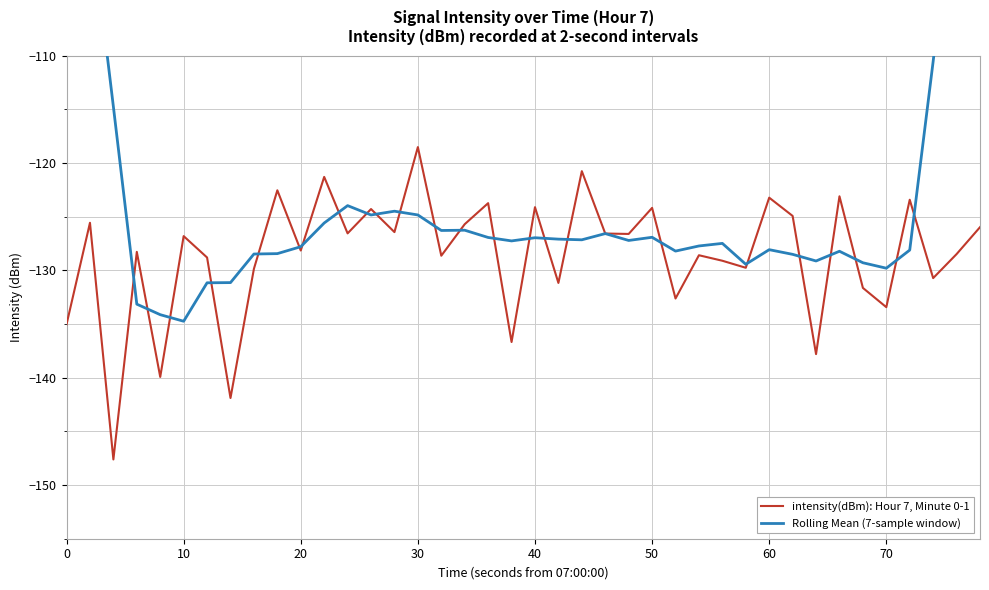

How many distinct data groups are displayed?

2